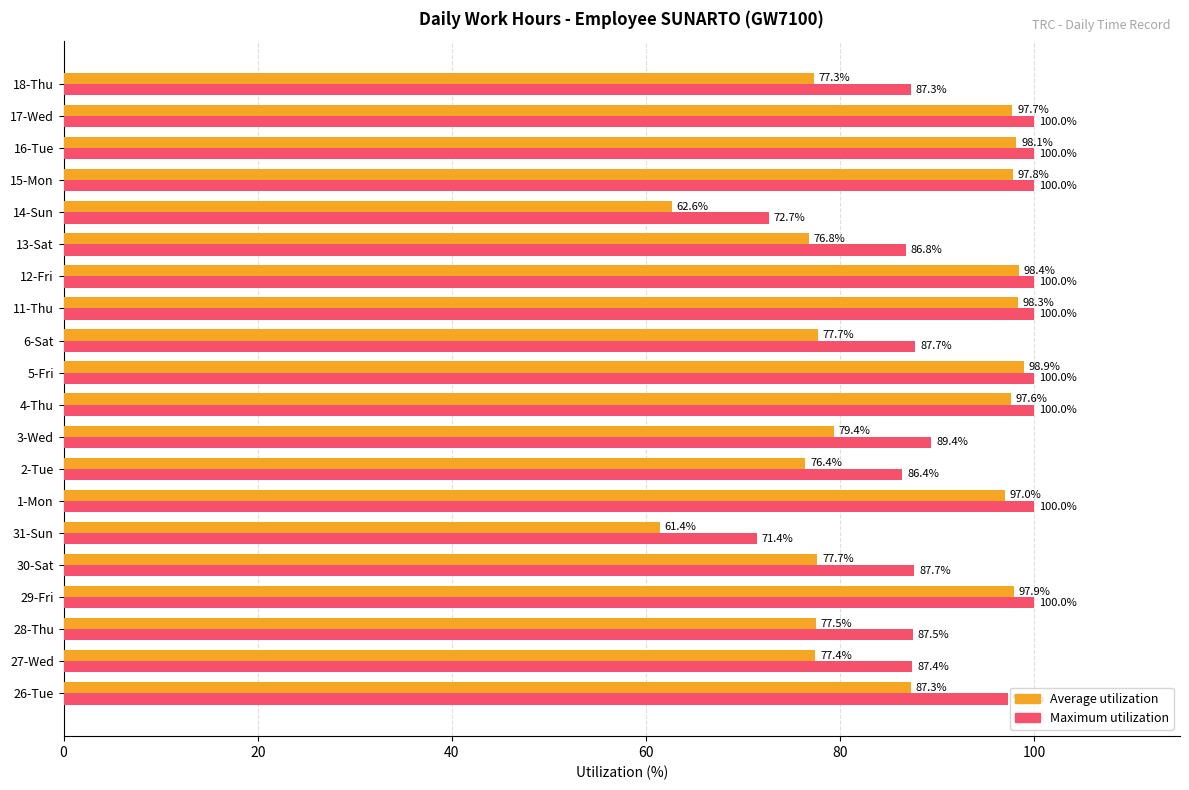

What is the smallest value displayed?

61.4